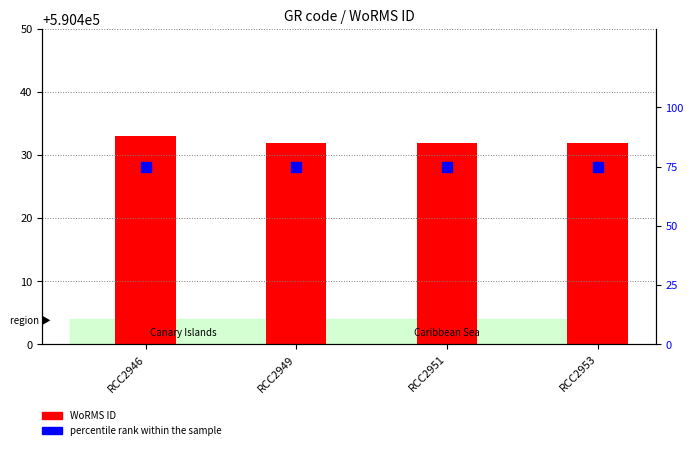

What are all the series names shown in the legend?

WoRMS ID, percentile rank within the sample